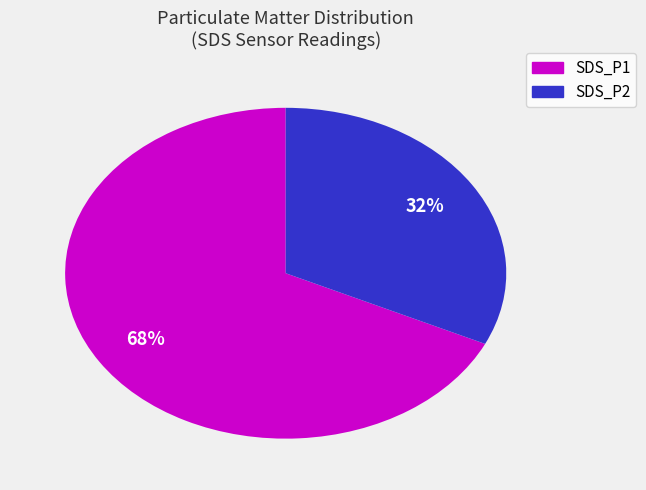

To the nearest percent, what is the difference between the largest and smallest slice percentages?

36%